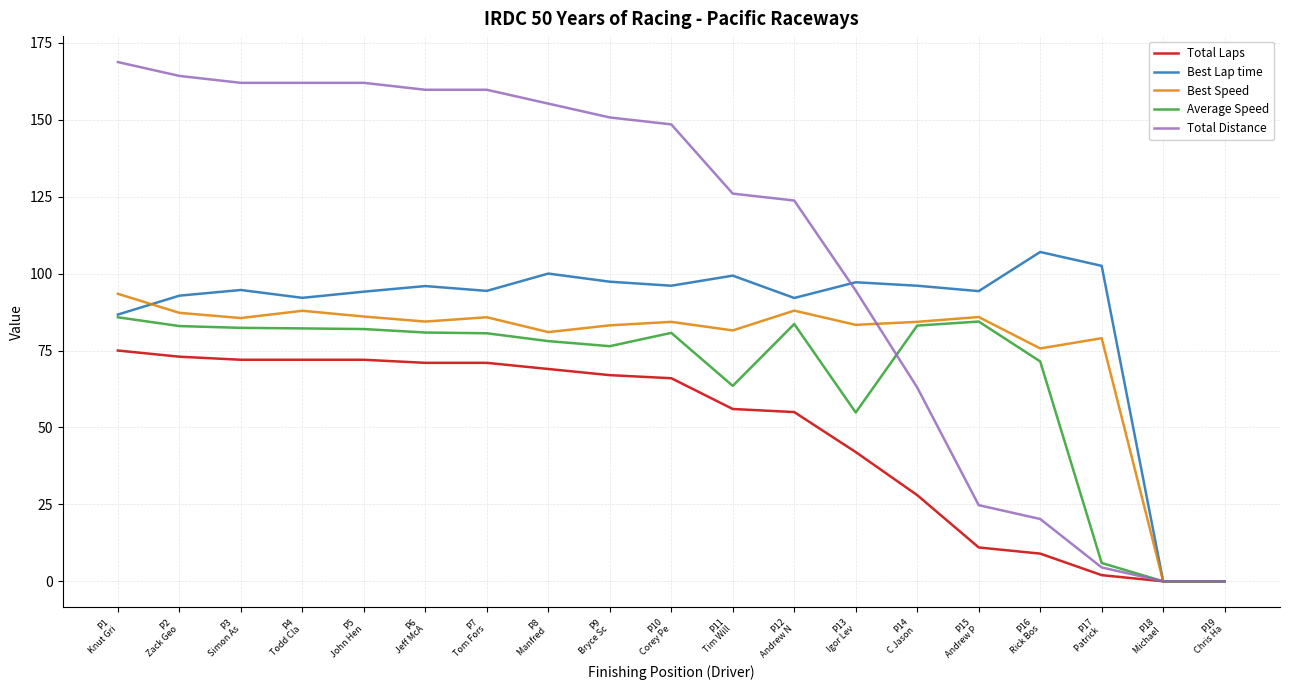

What is the highest value of the Total Distance series?

168.8